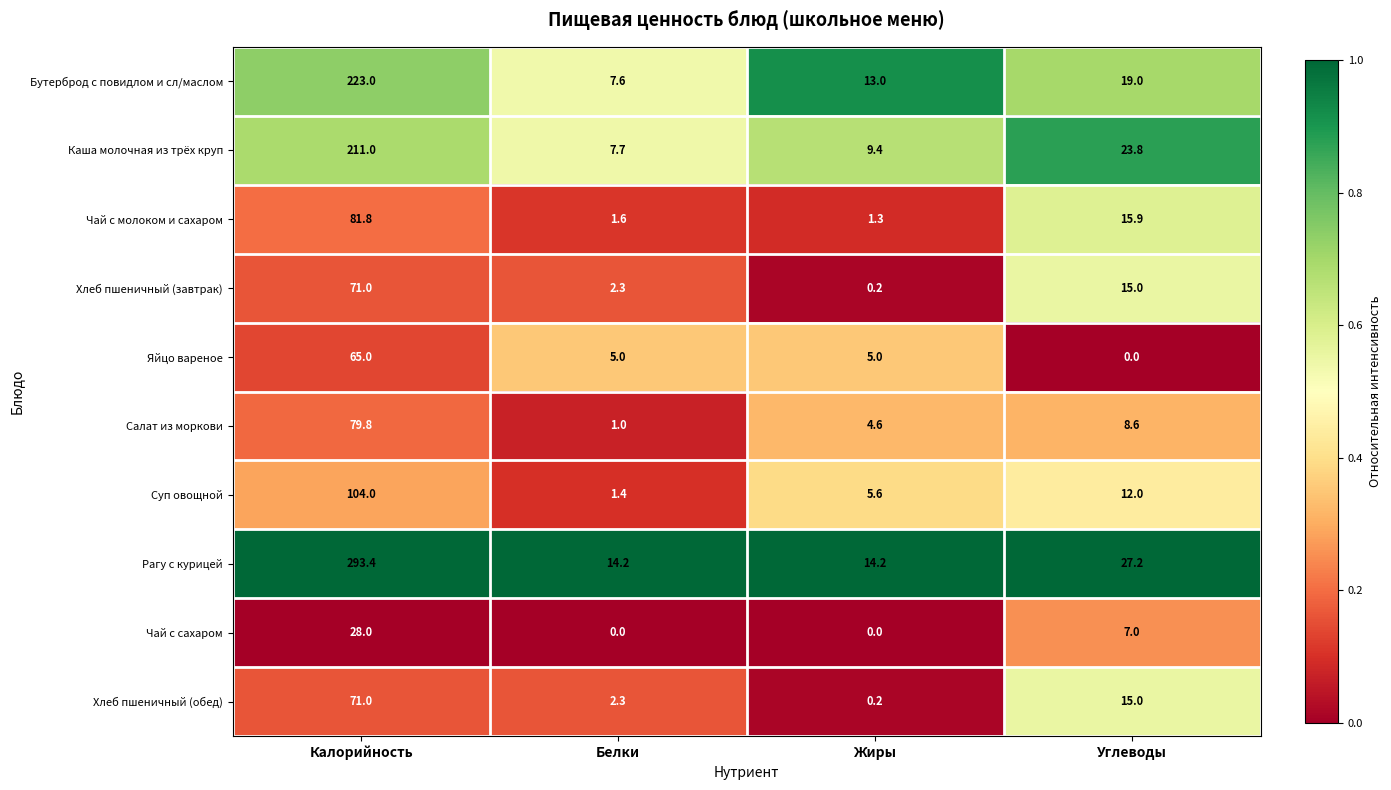

List the labels in order of Хлеб пшеничный (завтрак) value, smallest first.

Жиры, Белки, Углеводы, Калорийность